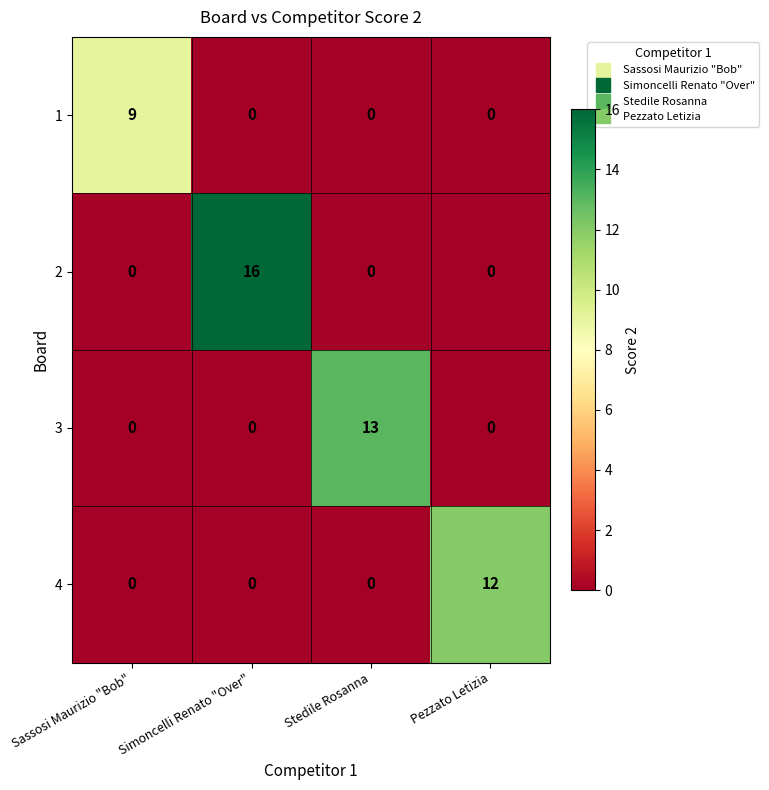

What is the difference between the maximum and minimum values in the 3 series?

13